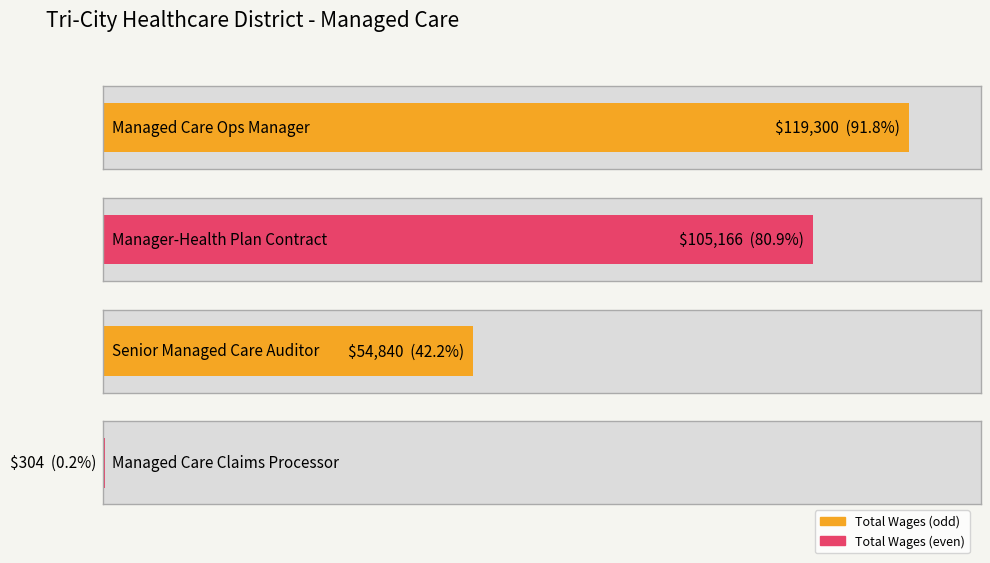

What is the value of the 4th bar from the left?

304